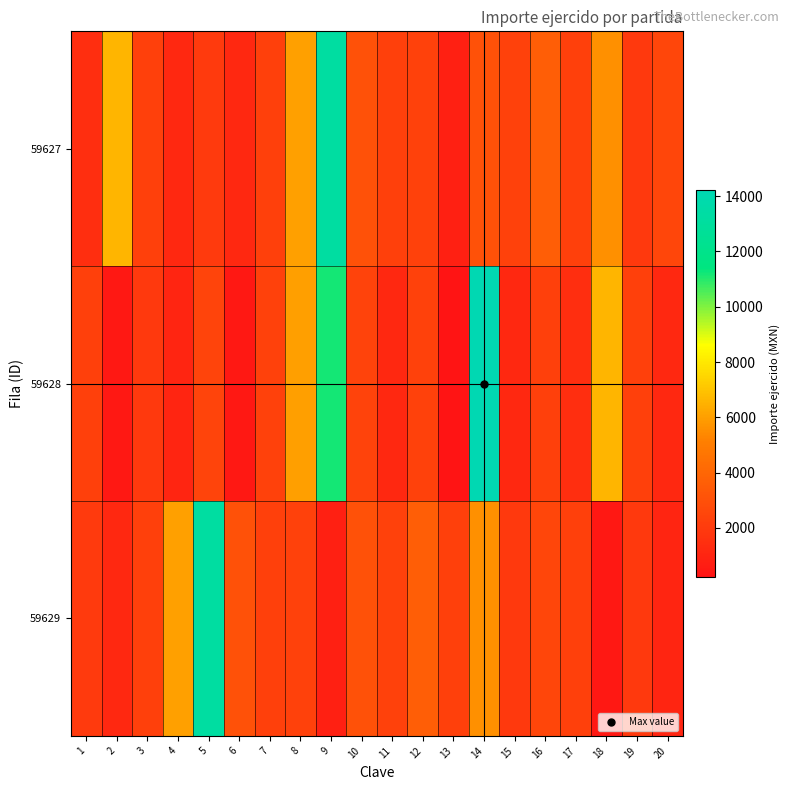

Which series has the largest total across all categories?

59627